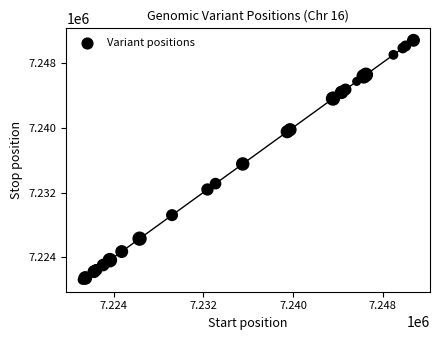

What Y value in the scatter plot is closest to 7236002?

7235519